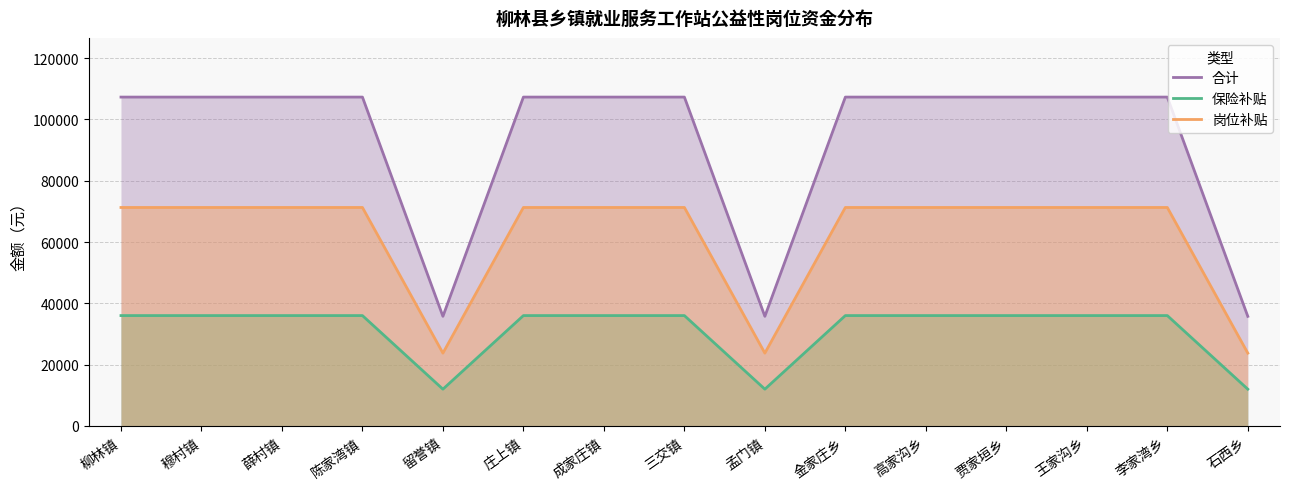

Which series has the widest spread of values?

合计